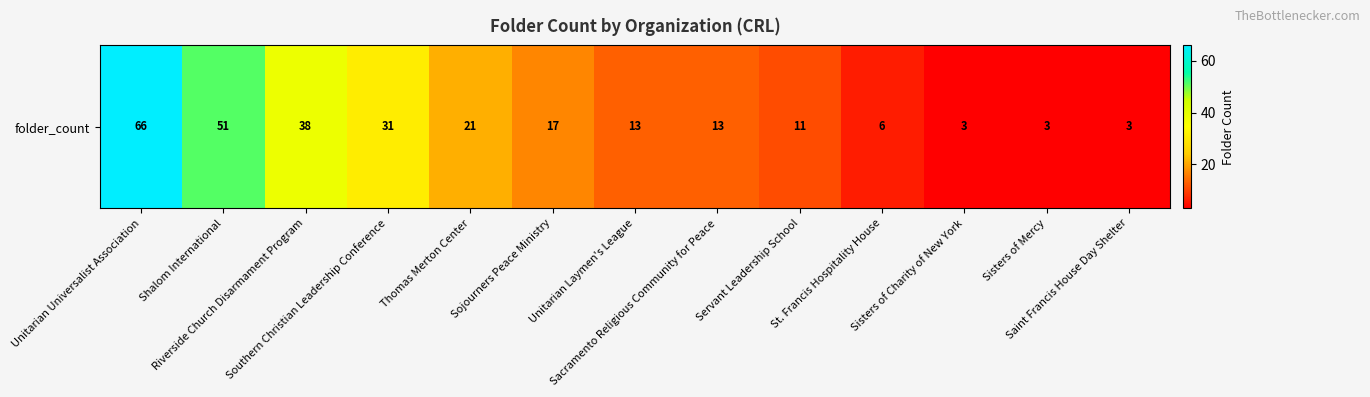

What is the smallest value displayed?

3